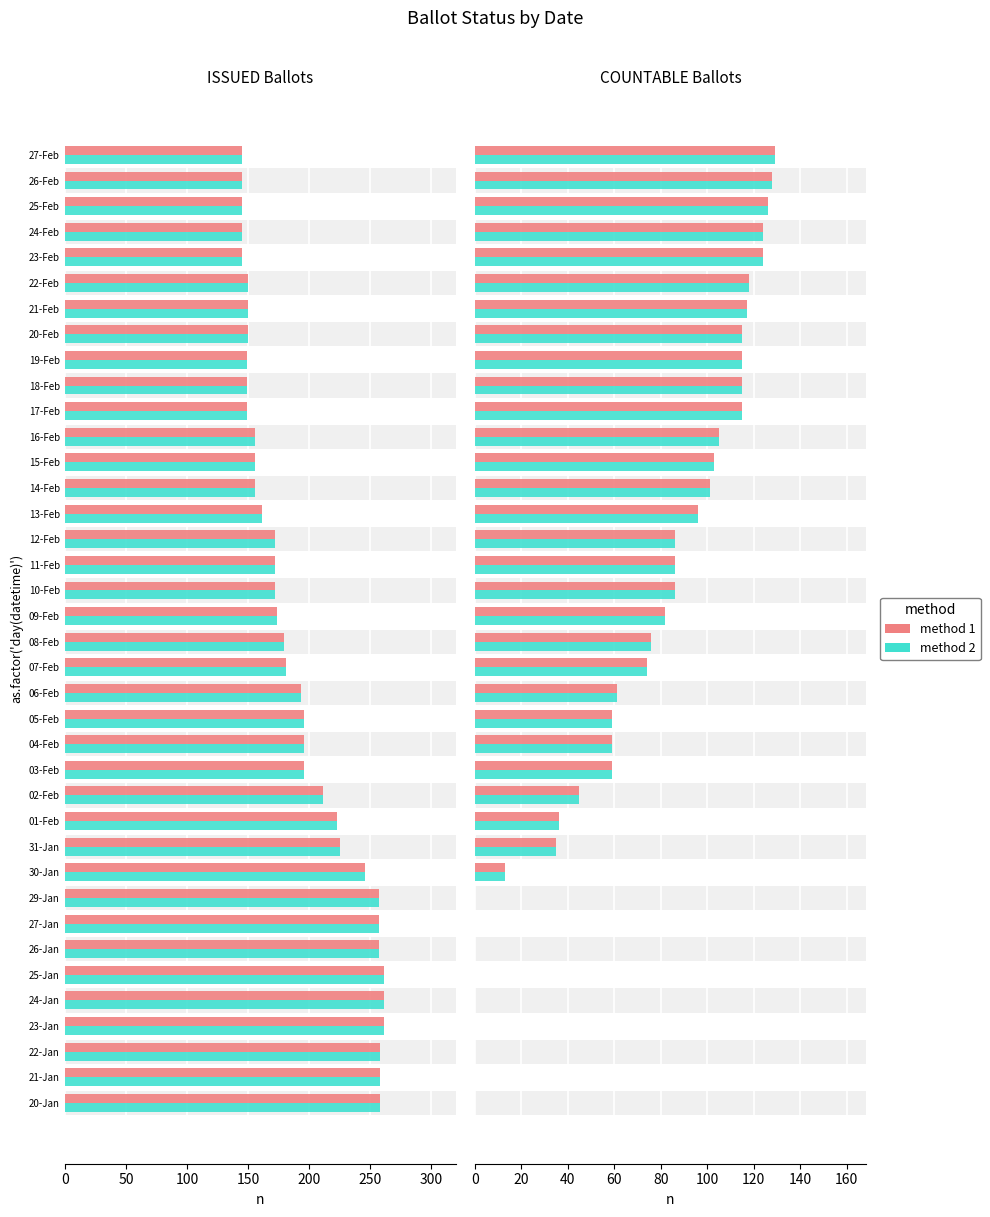

Rank the series at 02-Feb from lowest to highest value.

method 1, method 2